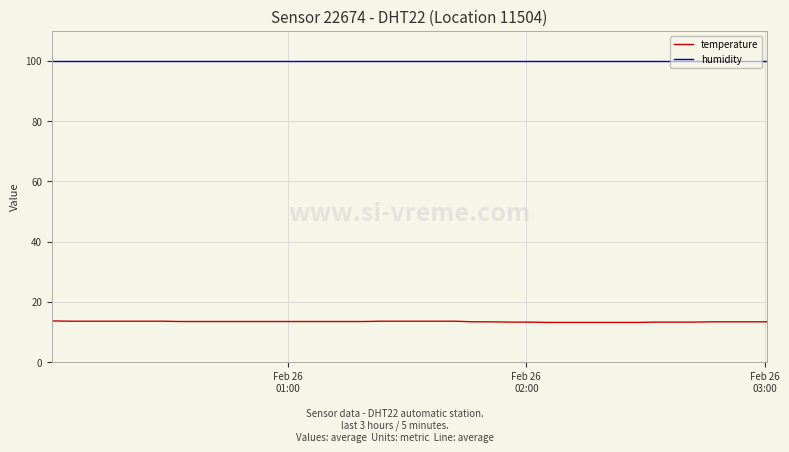

Which series has the widest spread of values?

temperature